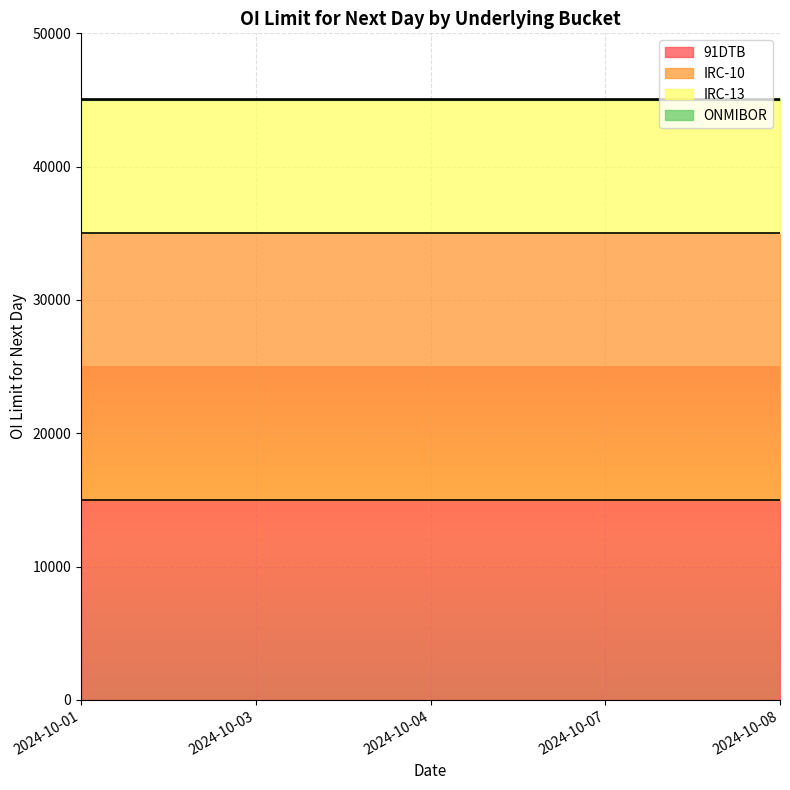

Rank the series at 2024-10-01 from lowest to highest value.

ONMIBOR, IRC-13, 91DTB, IRC-10